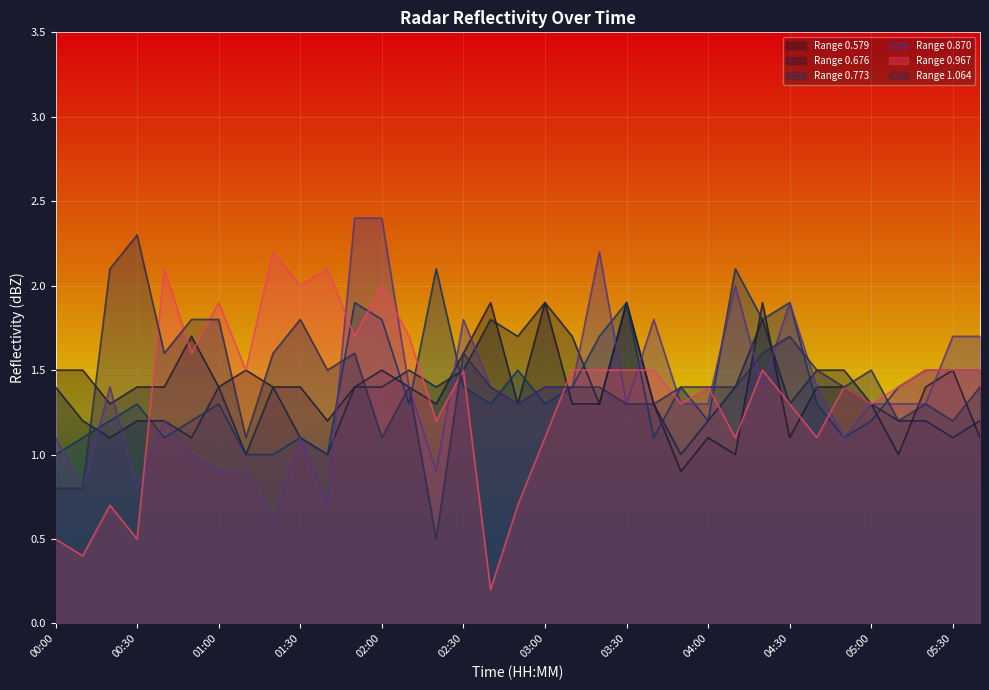

What is the difference between the second highest and minimum values in the 0.773 series?

1.1